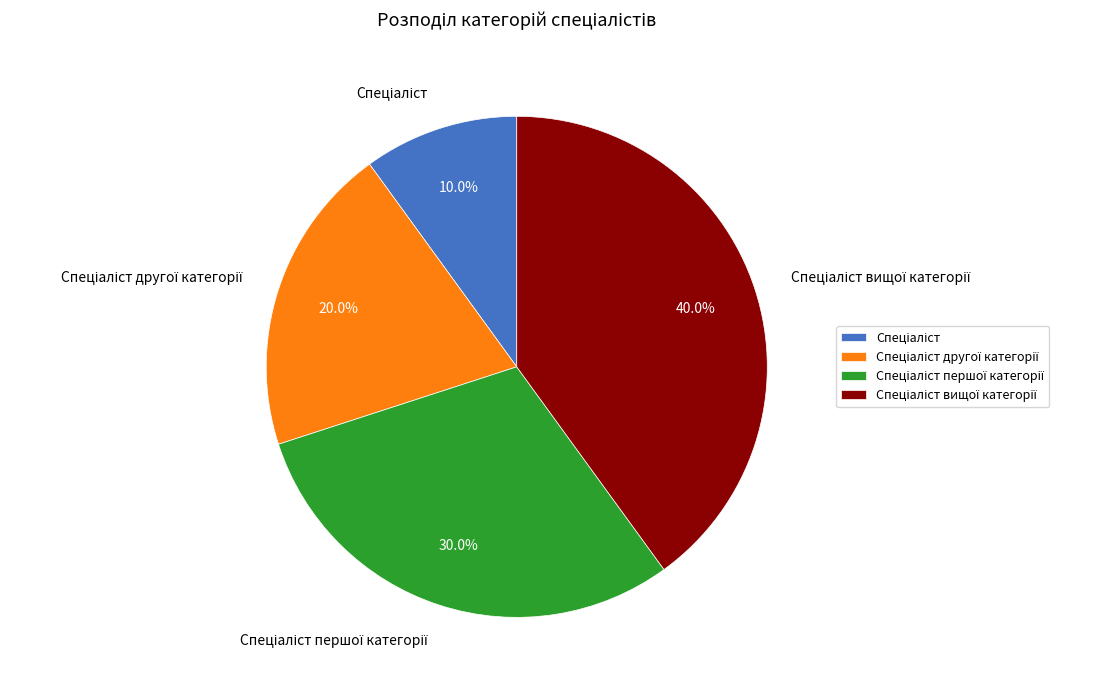

Does any single category account for the majority?

No